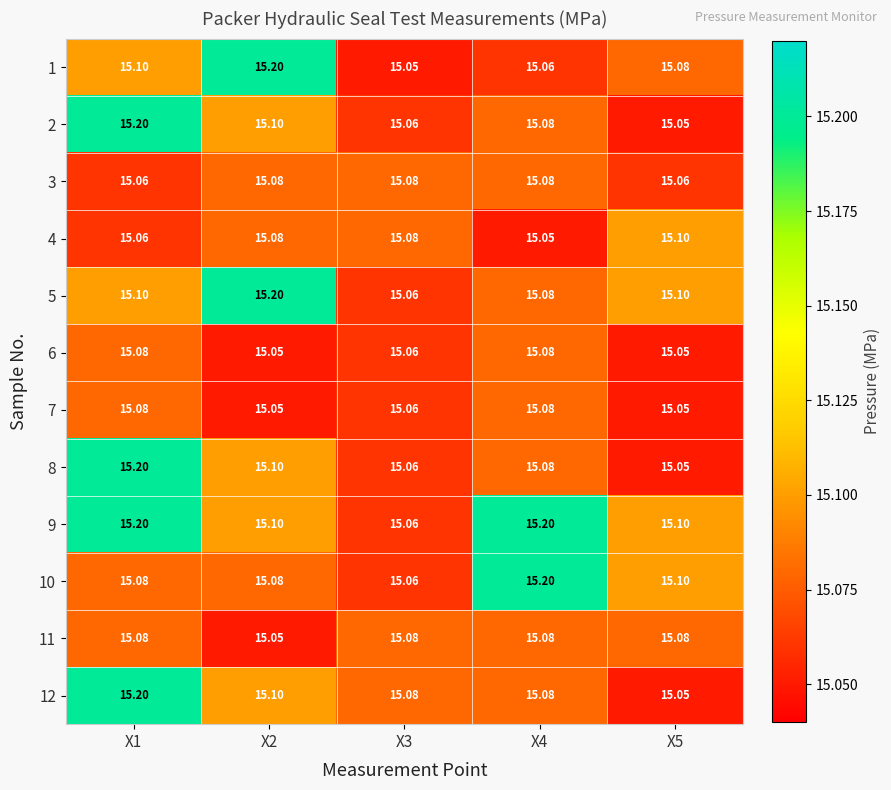

Is the value of 11 at X2 greater than the value of 9 at X5?

No